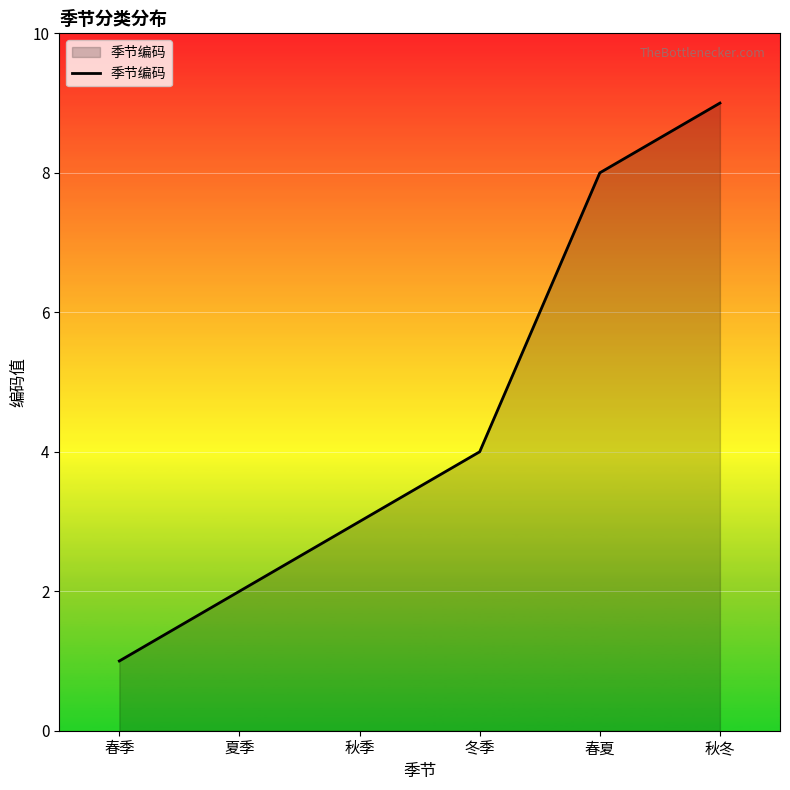

Read the value at 秋季.

3